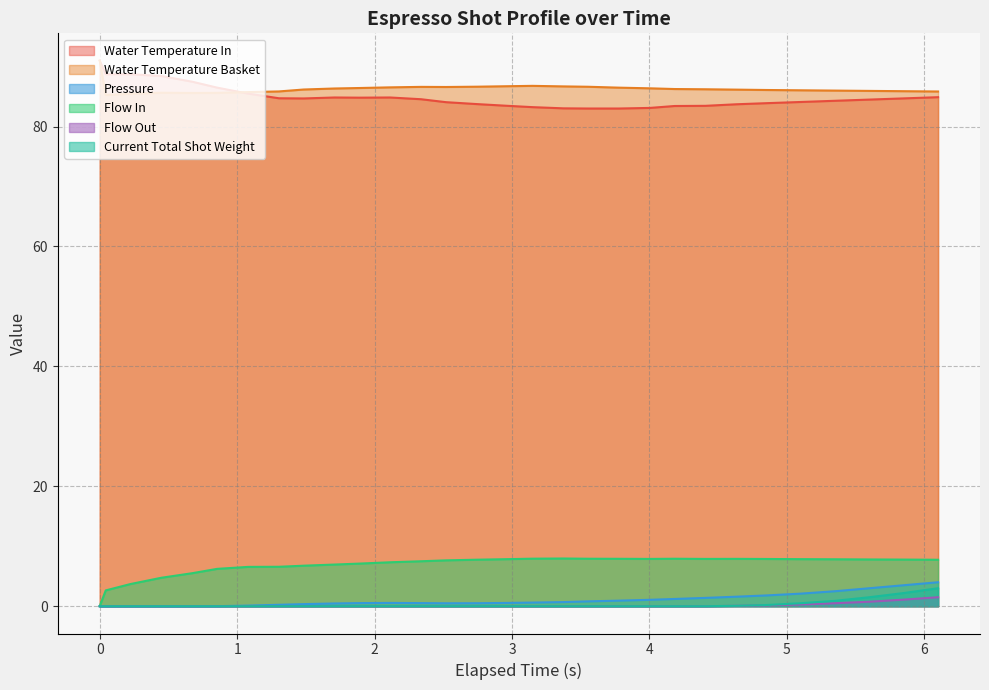

After their last crossing, which series has the higher values: water_temperature_in or water_temperature_basket?

water_temperature_basket